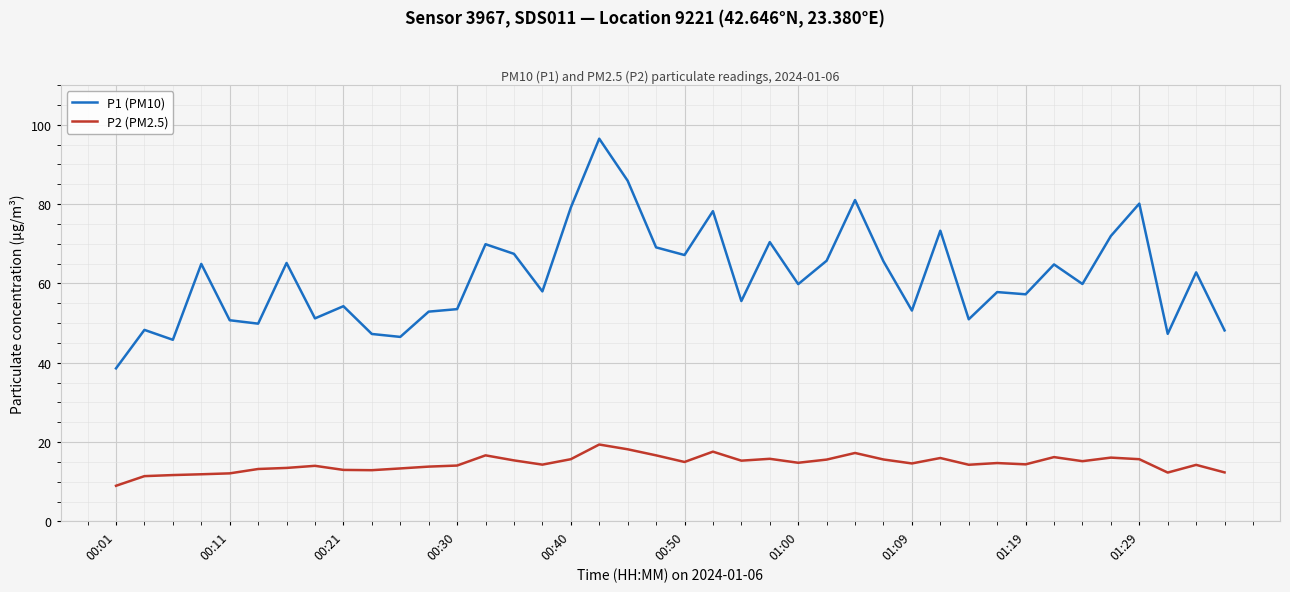

True or false: P1 (PM10) and P2 (PM2.5) cross at least once.

False